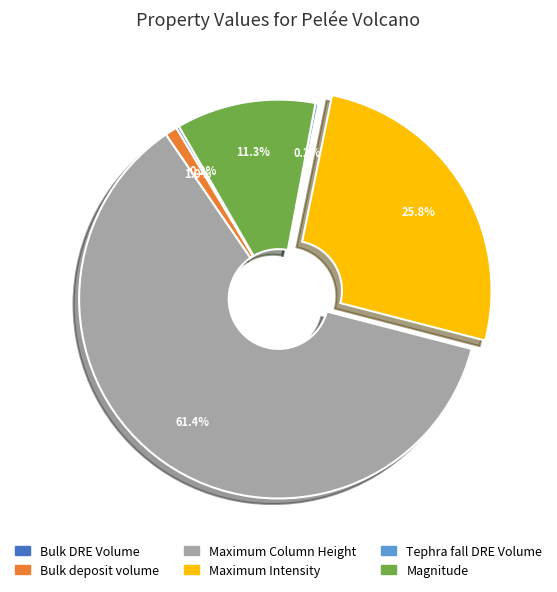

Does any single category account for the majority?

Yes